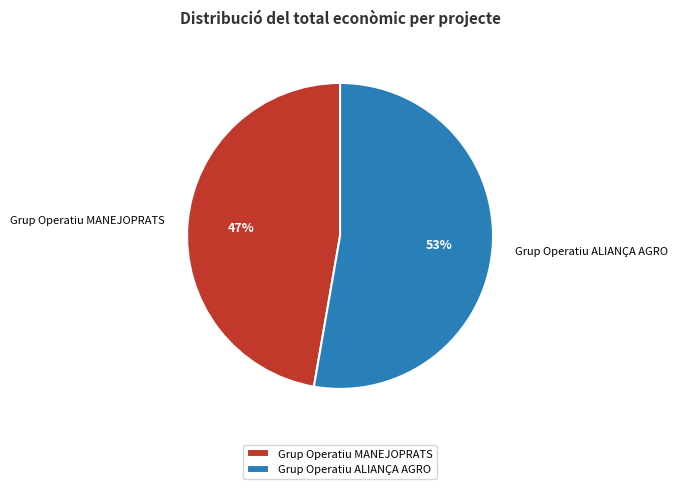

To the nearest percent, what portion does Grup Operatiu MANEJOPRATS represent?

47%